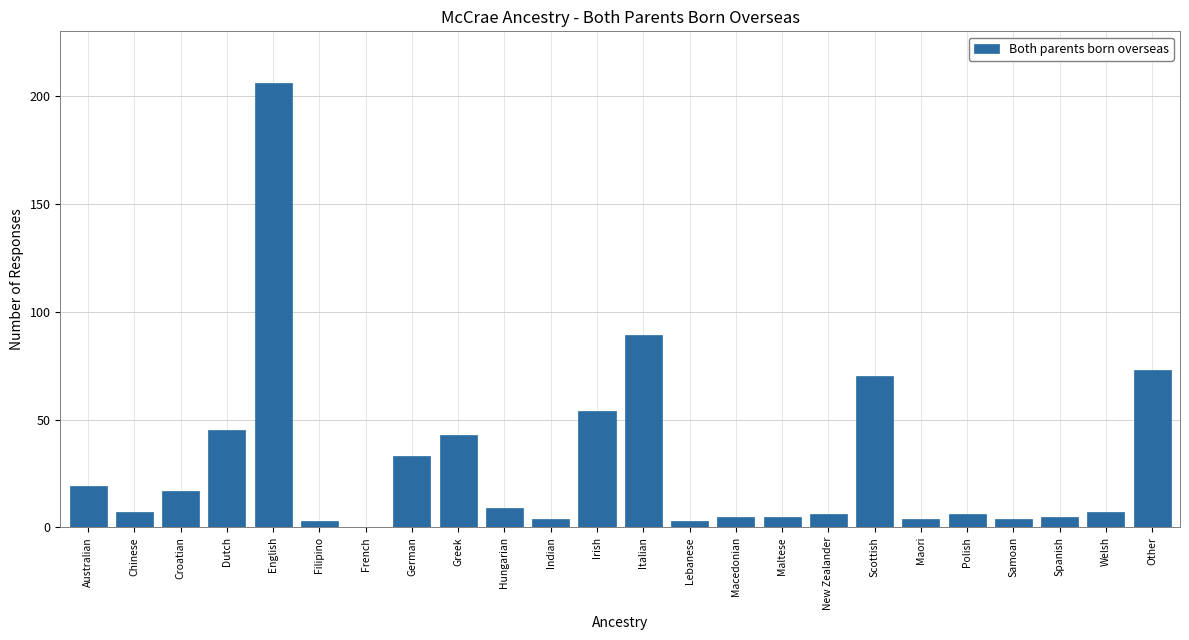

Which has a higher value, New Zealander or French?

New Zealander